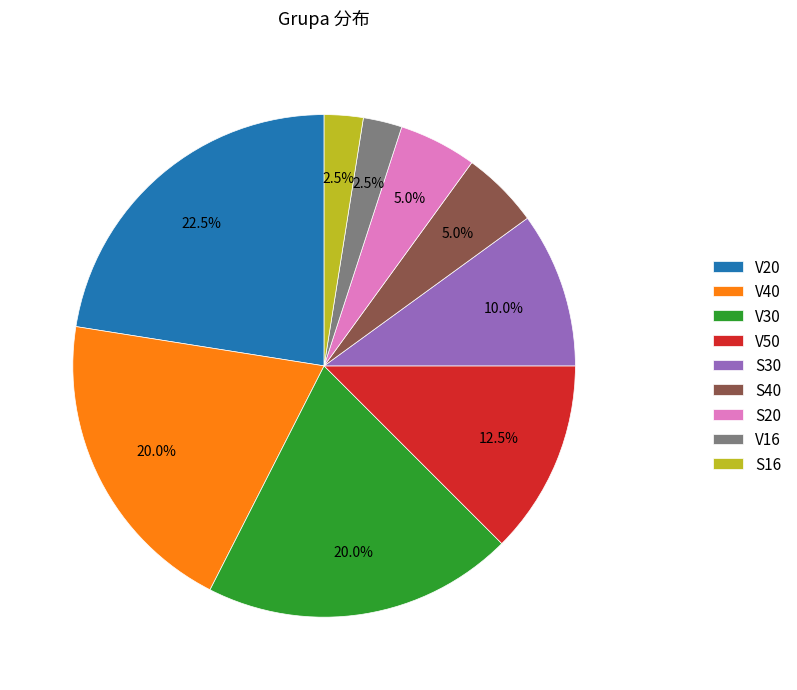

Combined, do S20 and V16 account for over 50%?

No